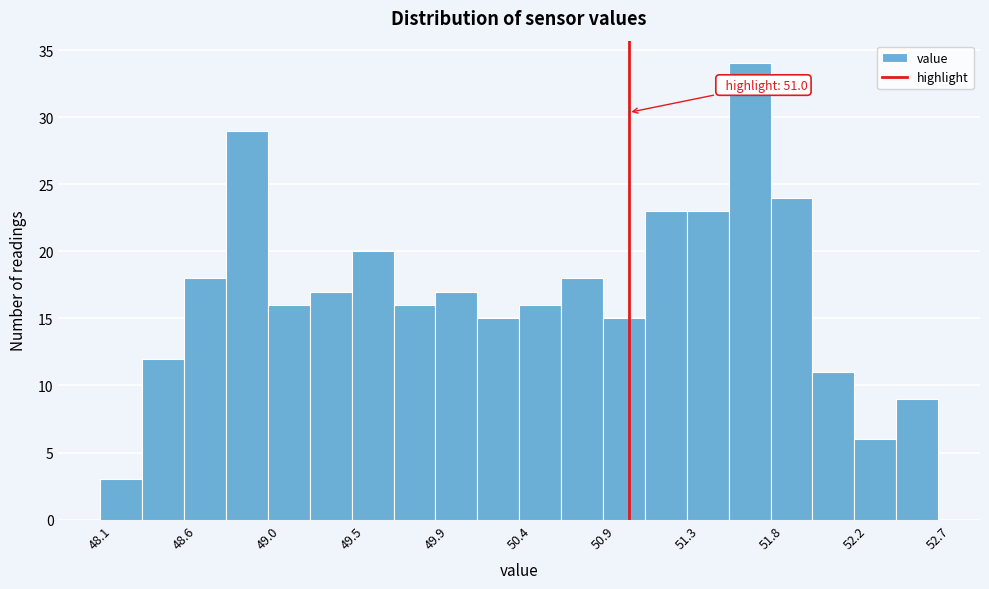

Which range on the x-axis has the tallest bar?

51.55 to 51.78